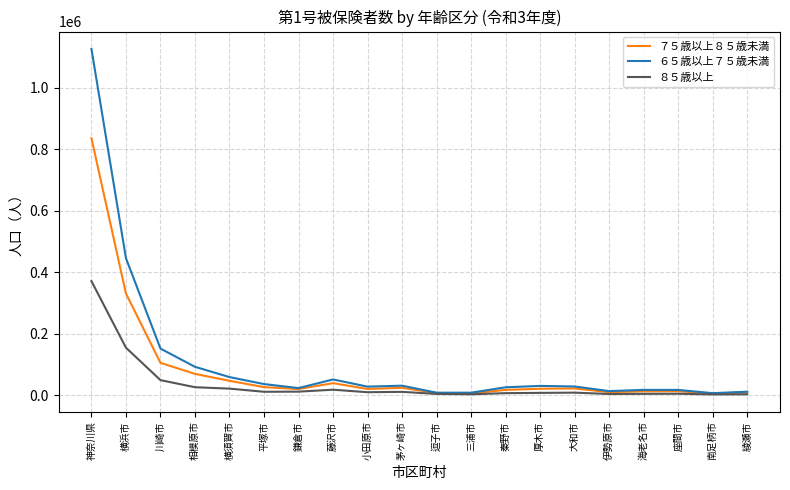

What is the average value of the ７５歳以上８５歳未満 series?

81818